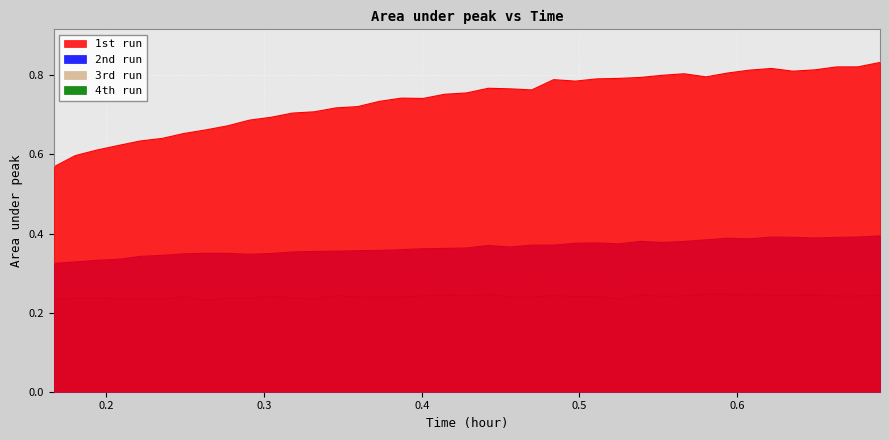

How many interior local peaks does the 3rd run series have?

11